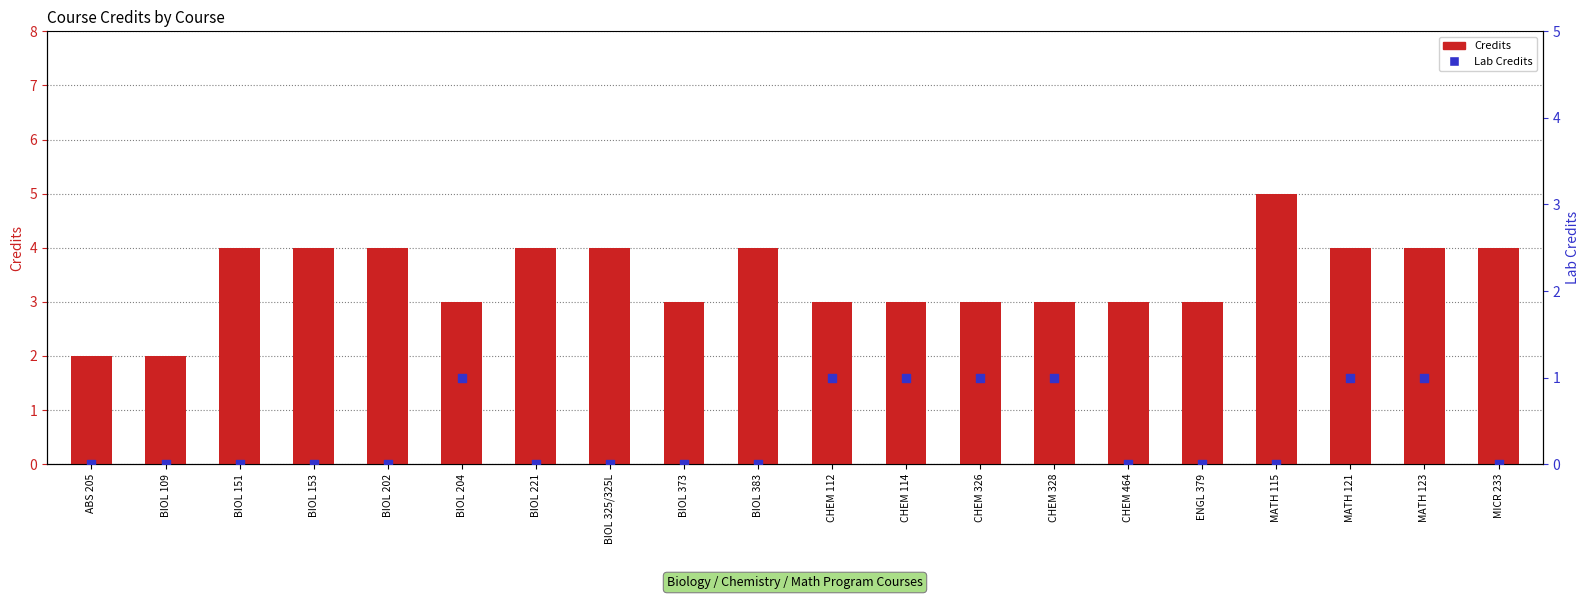

Which series reaches the maximum Y coordinate?

Credits